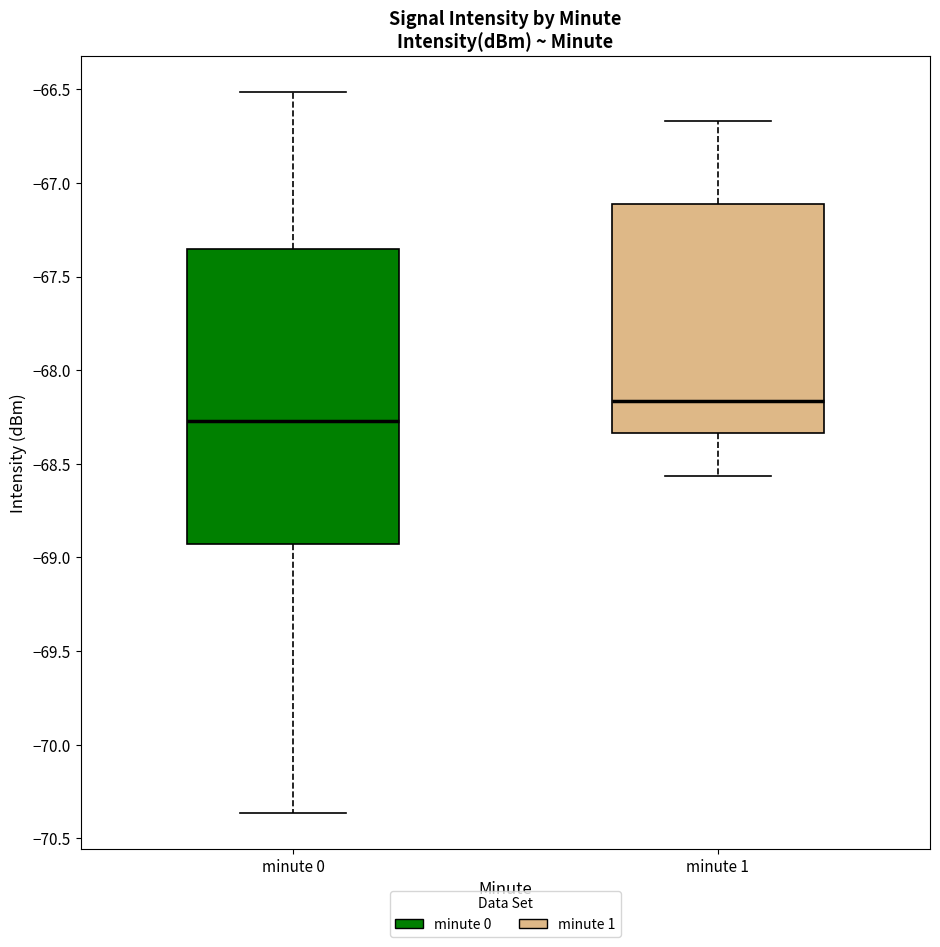

Reading left to right, transcribe this box plot: for each box, give where its median line is, the range the box spans, and where its two whiskers end, as read against the y-axis. The values are not printed on the chart, so give them approximately, as read against the axis.

minute 0: median -68.25, box -68.95 to -67.35, whiskers -70.35 to -66.50
minute 1: median -68.15, box -68.35 to -67.10, whiskers -68.55 to -66.65